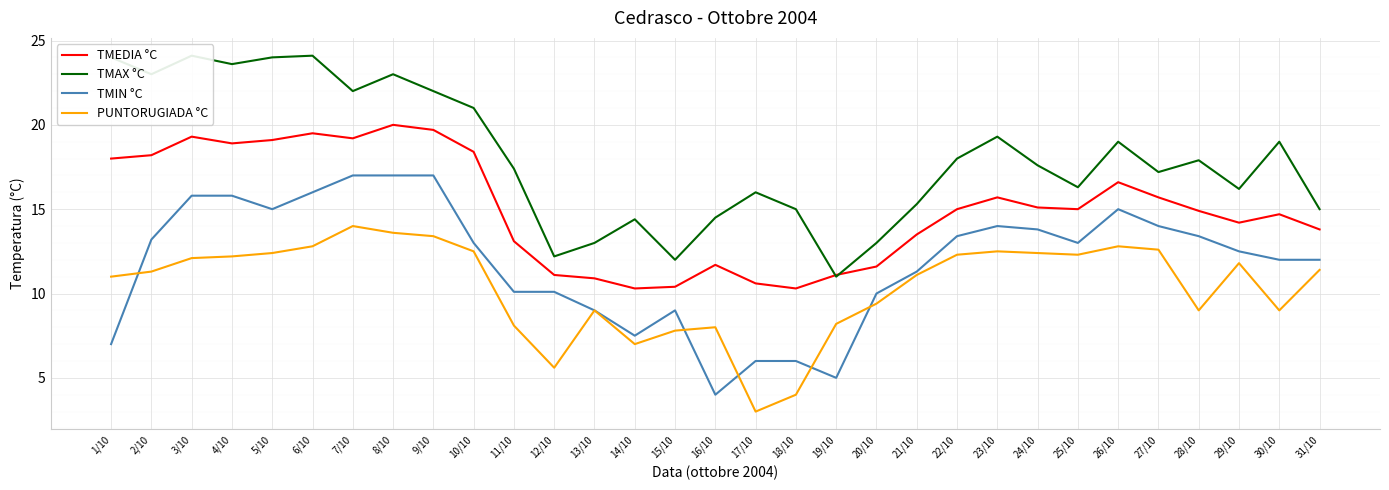

What is the sum of all TMAX °C values?

560.1